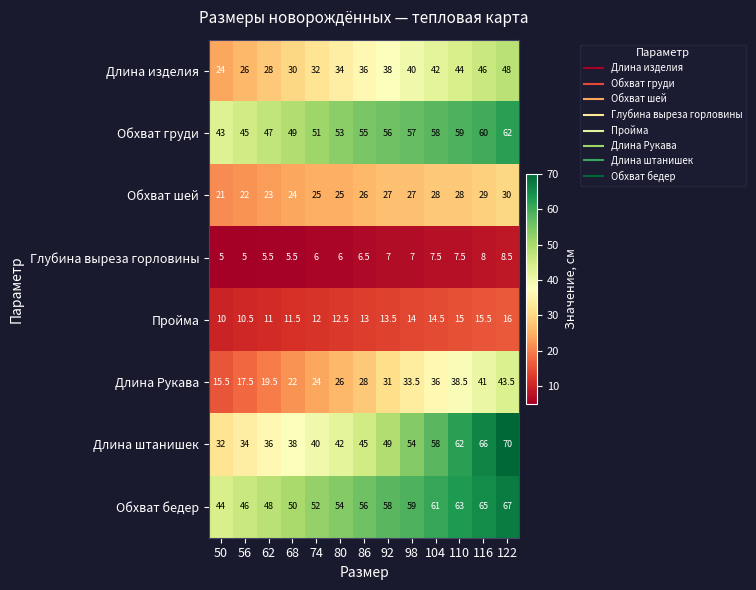

What is the lowest value of the Обхват груди series?

43.0